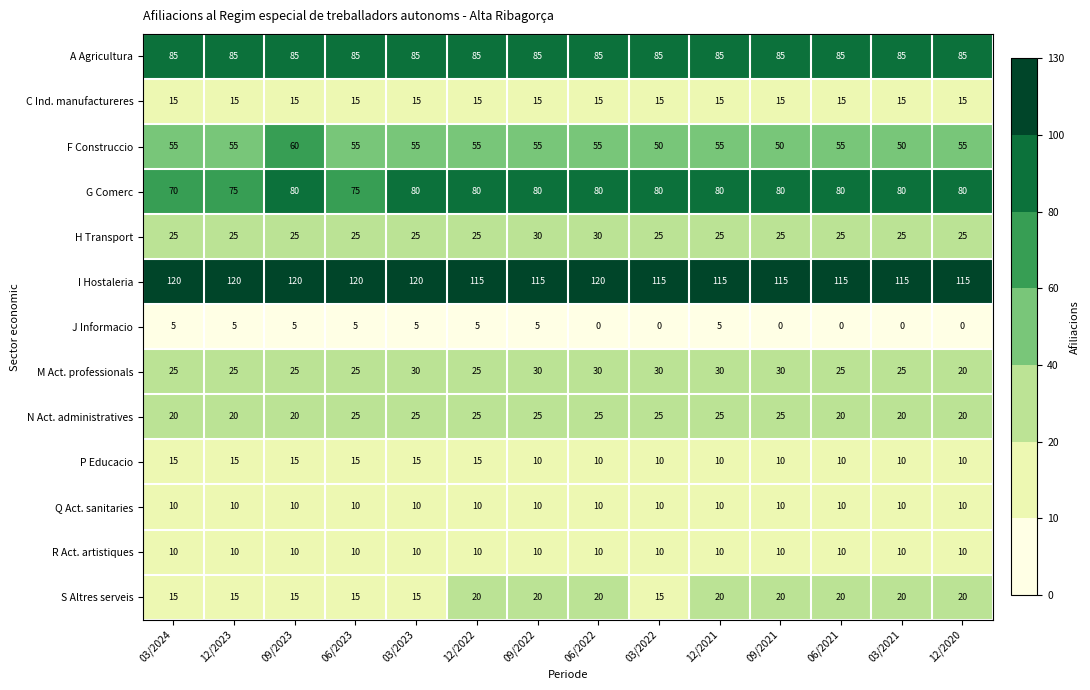

What is the sum of all I Hostaleria values?

1640